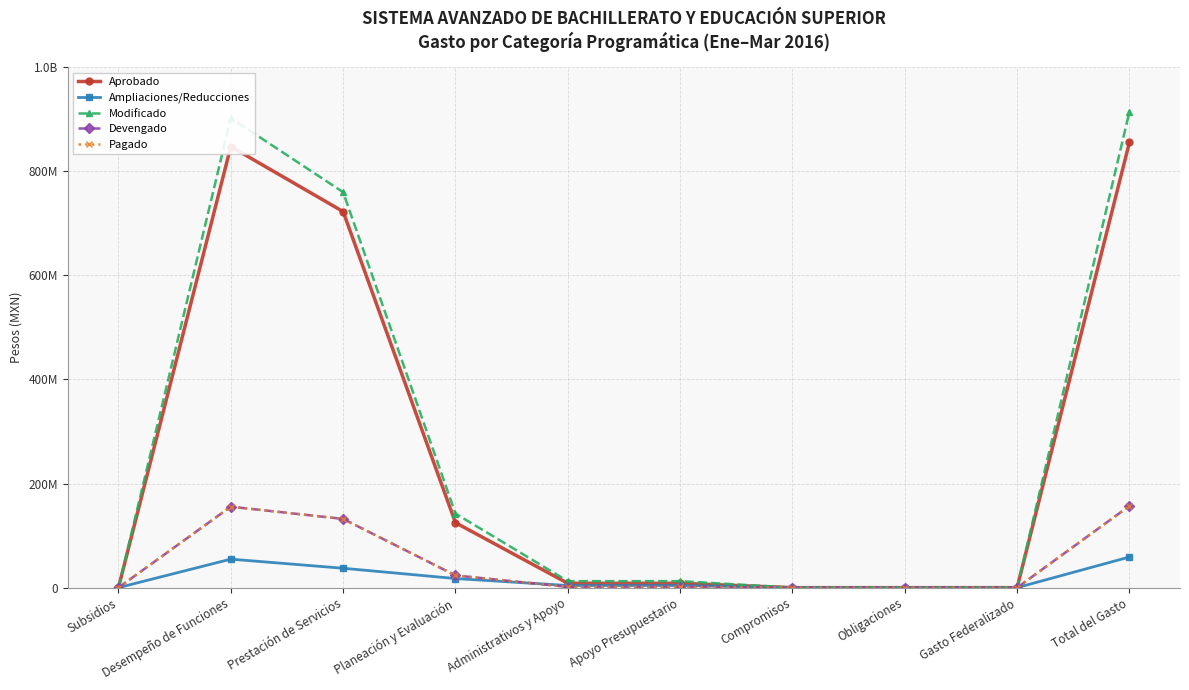

What position from the right is Prestación de Servicios?

8